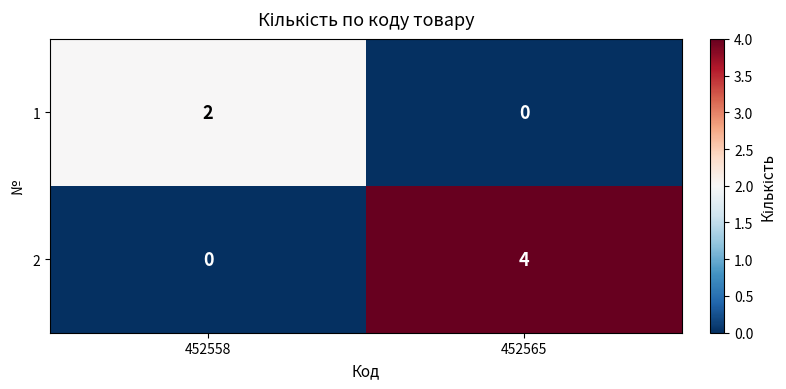

What is the highest value of the 2 series?

4